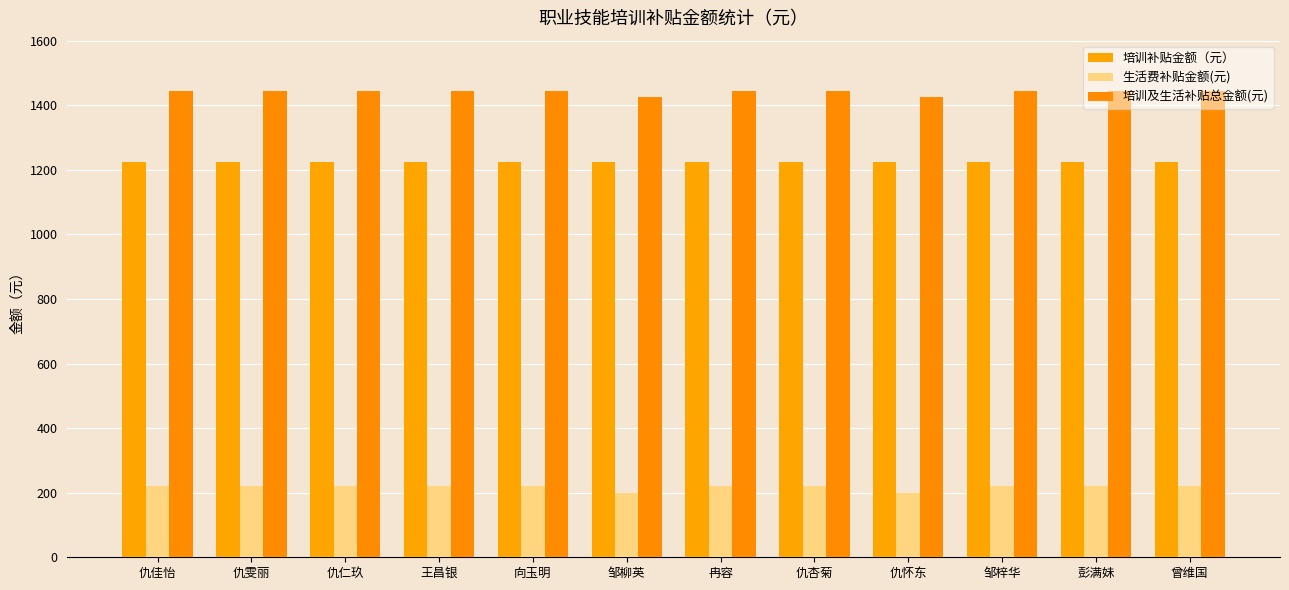

What is the smallest value displayed?

200